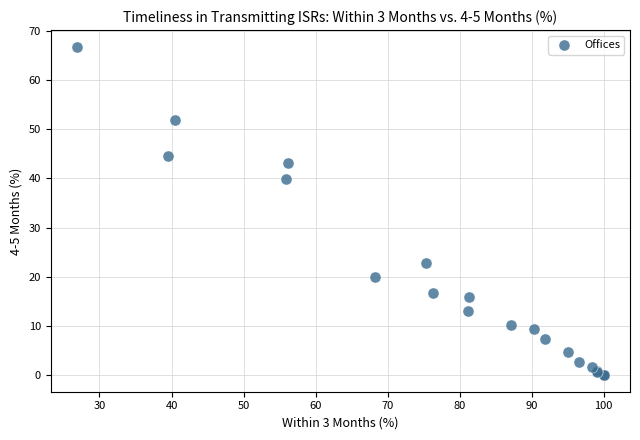

What Y value in the scatter plot is closest to 33?

39.9